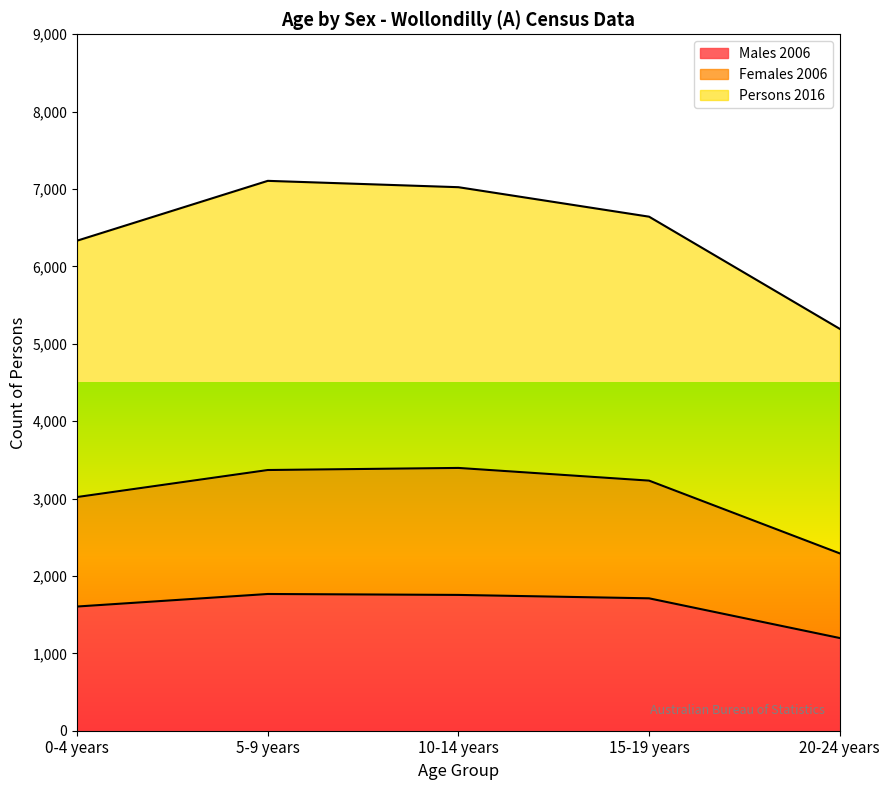

Between 10-14 years and 20-24 years, which is larger?

10-14 years